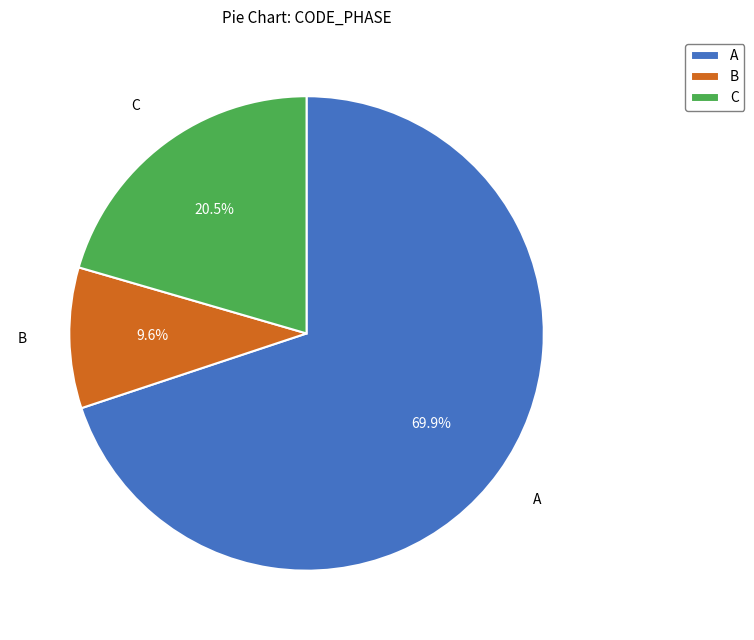

Does any single category account for the majority?

Yes